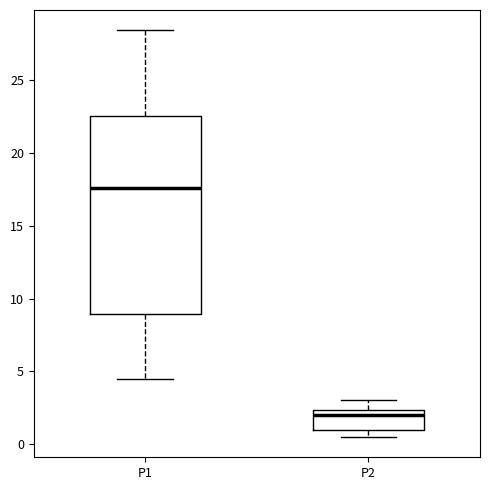

Reading left to right, read every box against the y-axis: the position of its median line, the range the box covers, and the ends of its whiskers. The values are not printed on the chart, so give them approximately, as read against the axis.

P1: median 17.5, box 9.0 to 22.5, whiskers 4.5 to 28.5
P2: median 2.0, box 1.0 to 2.5, whiskers 0.5 to 3.0